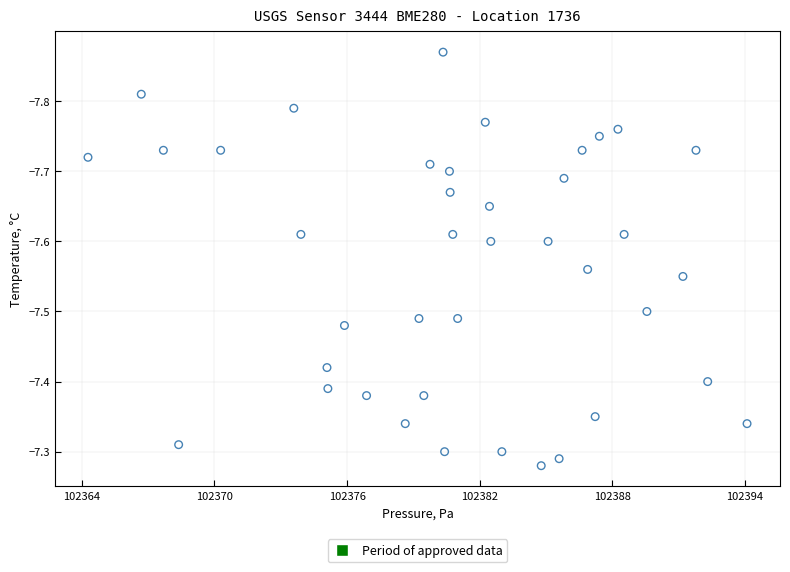

What is the range of X values (max minus min)?

29.8